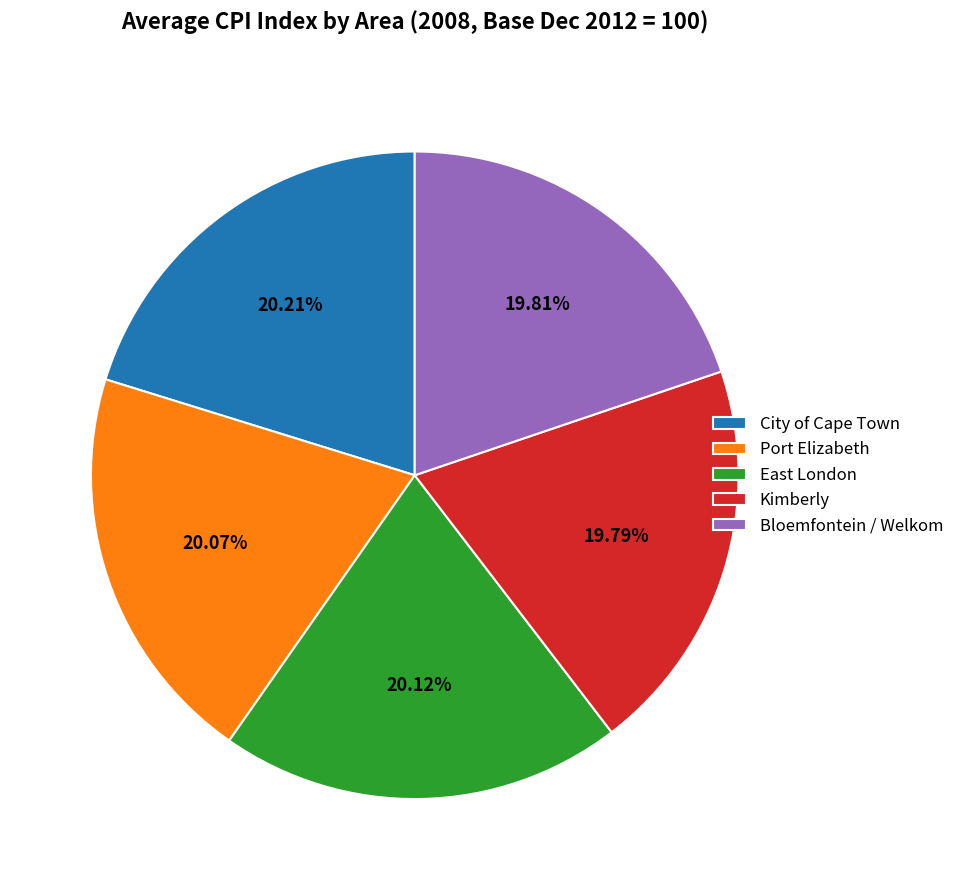

Is the sum of Kimberly and East London greater than half?

No